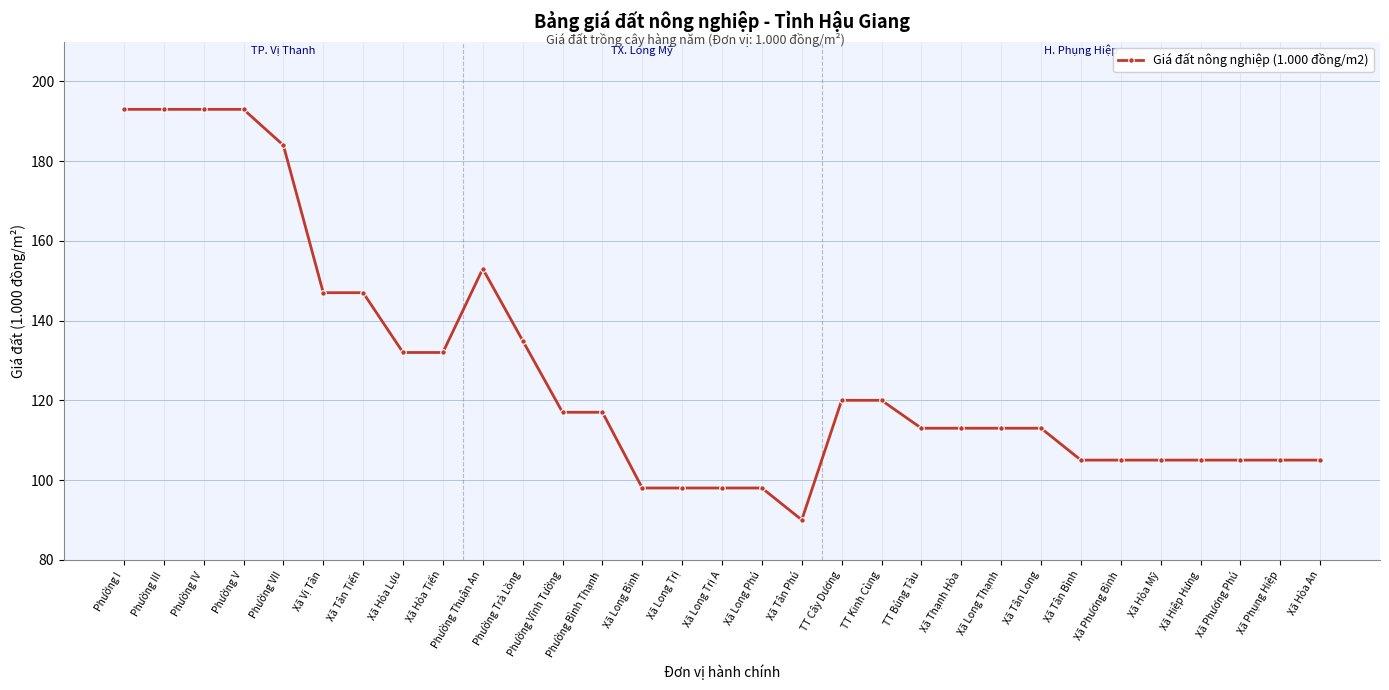

What is the sum of the values at TT Búng Tàu and Xã Long Bình?

211